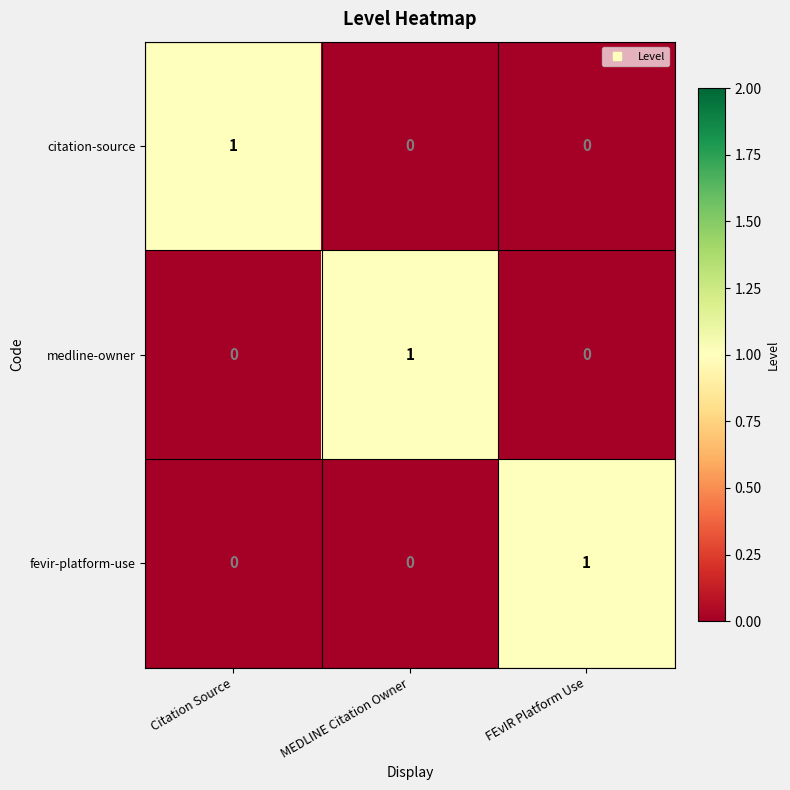

At how many categories does at least one series exceed 0?

3